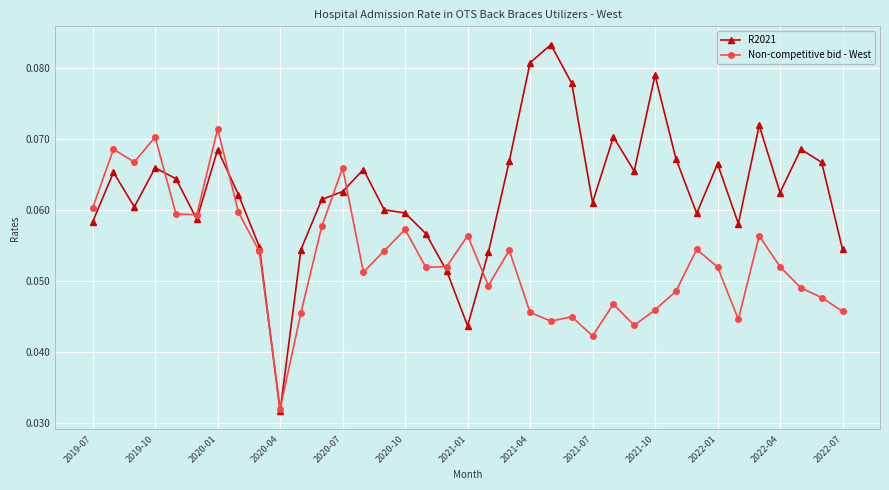

List the series in order of their peak value, lowest first.

Non-competitive bid - West, R2021